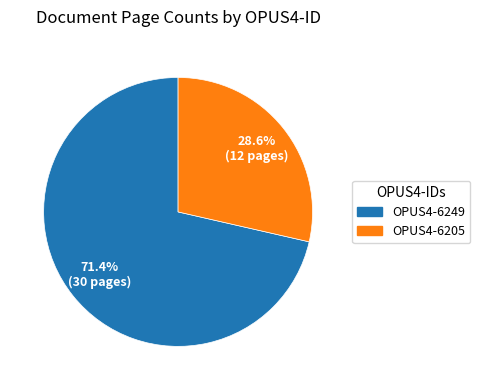

What is the total percentage of OPUS4-6249 and OPUS4-6205?

100.0%